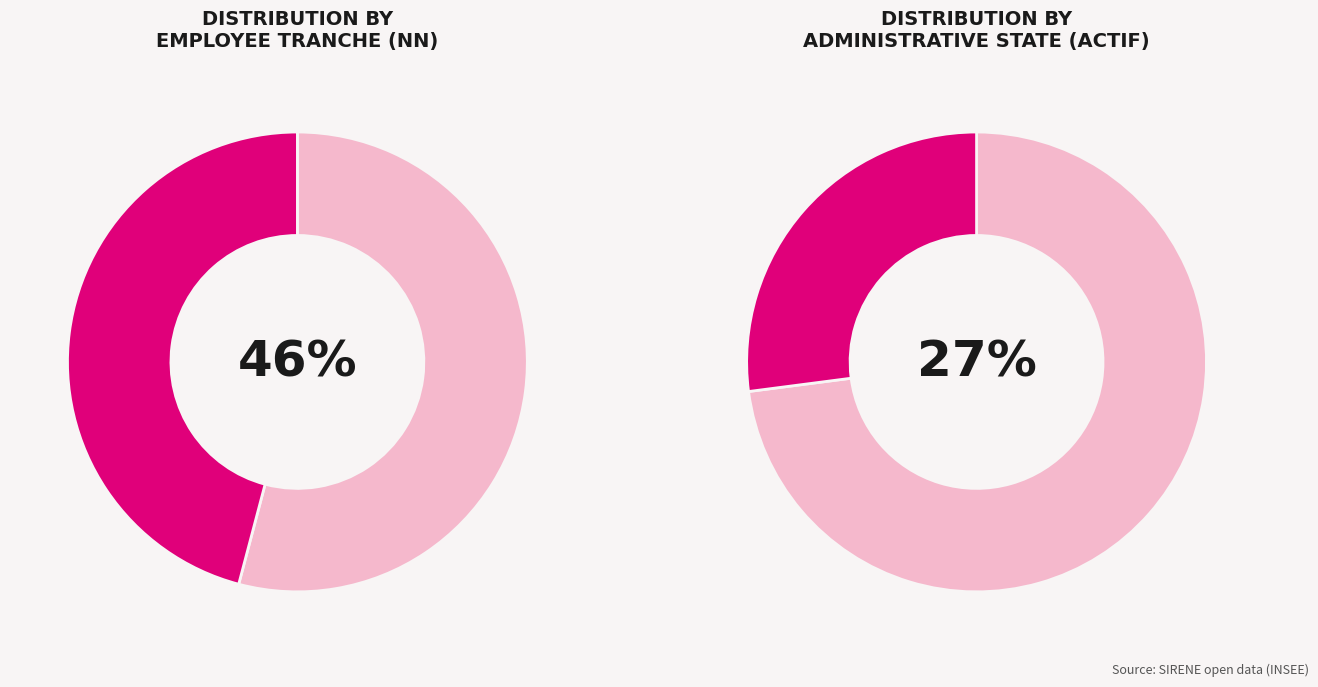

Approximately how many times larger is the value at 02 compared to 03?

0.6